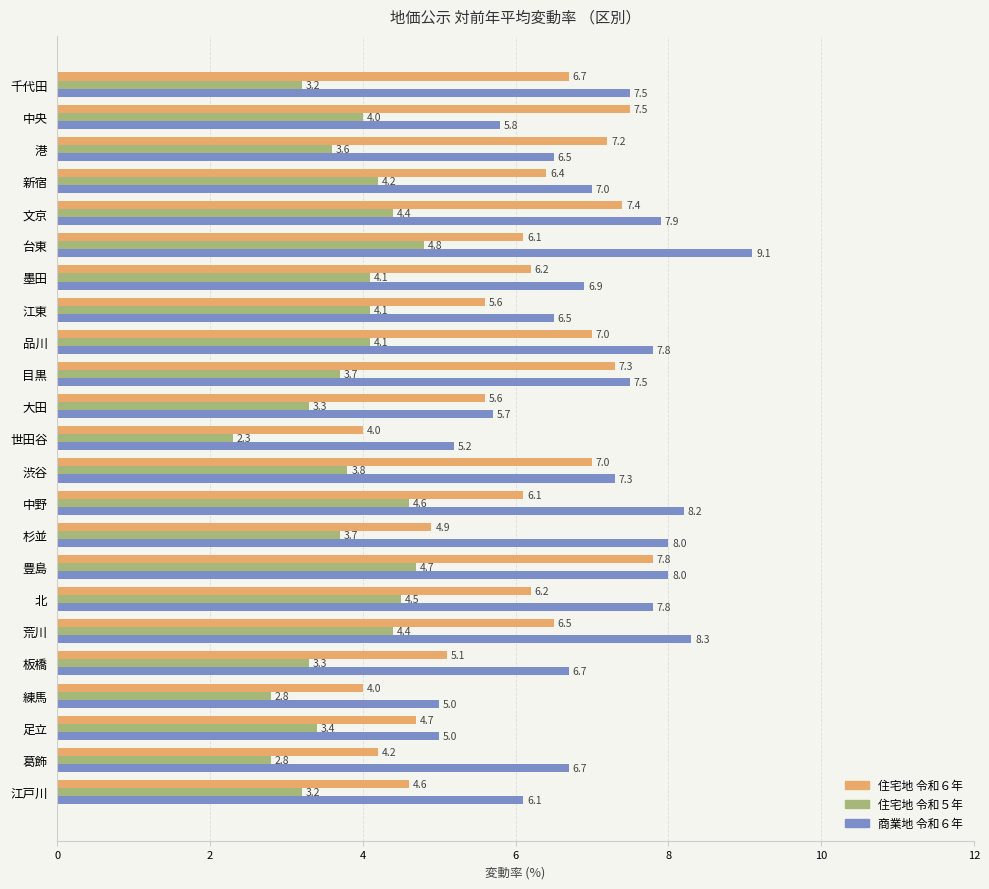

True or false: 住宅地 令和５年 has a value of 5.5 at 新宿.

False